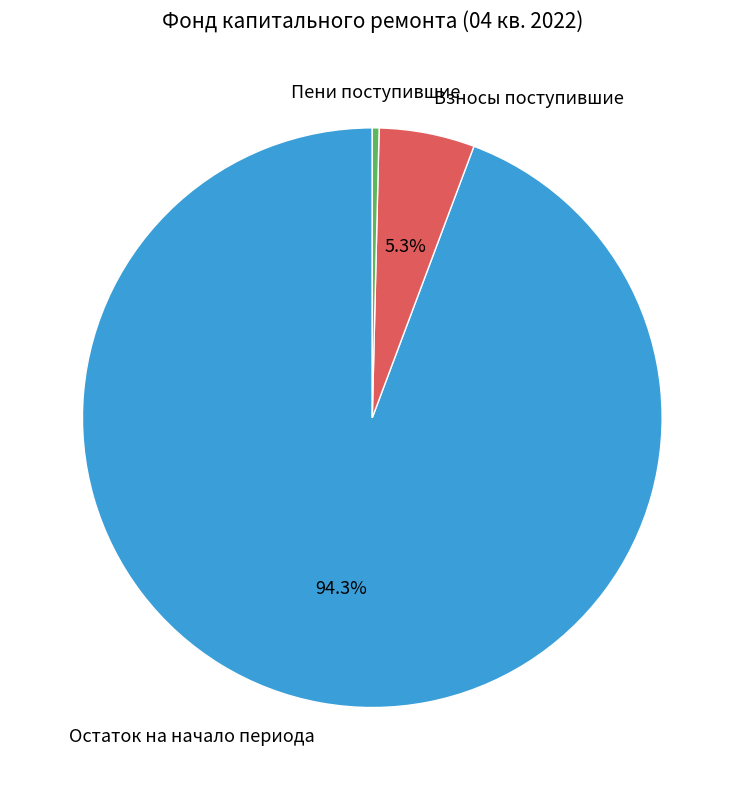

Is there any slice that represents more than half of the pie?

Yes